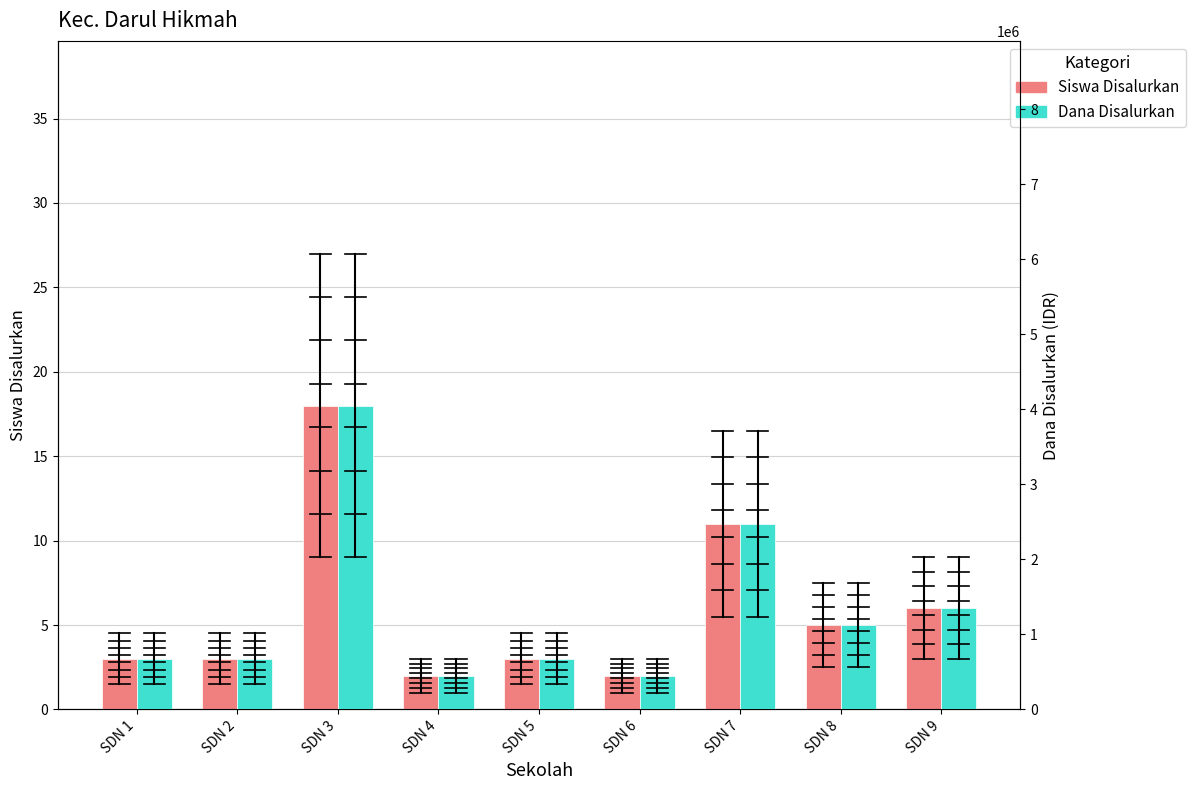

Which label corresponds to the smallest value in the chart?

SDN 4